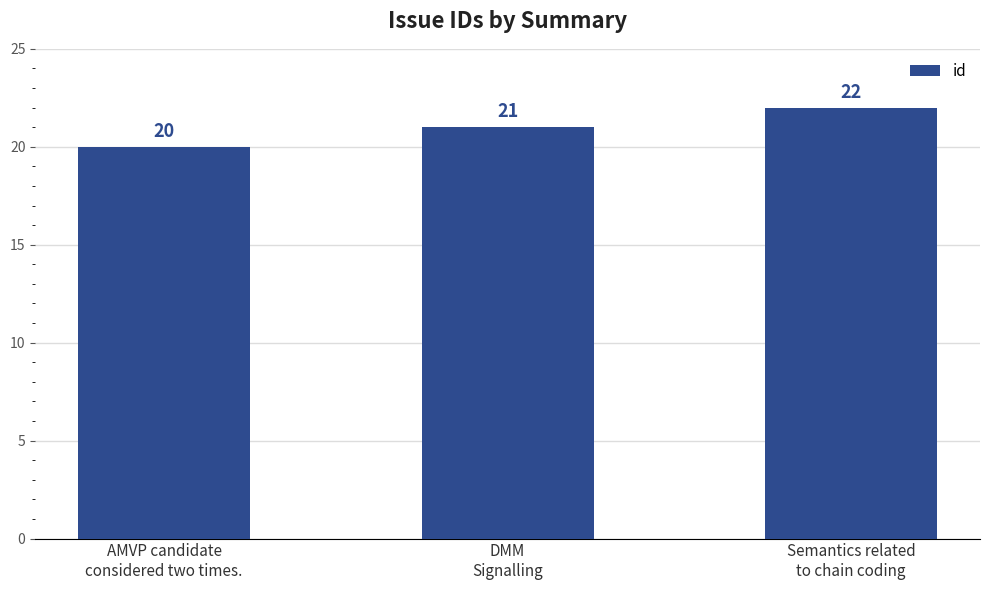

What is the approximate value at AMVP candidate
considered two times.?

20